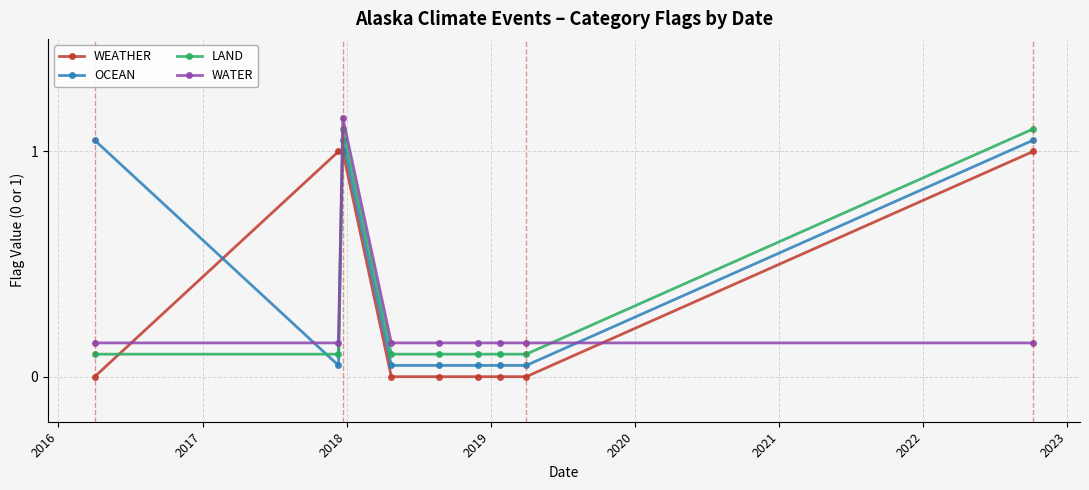

What is the highest value of the WEATHER series?

1.0